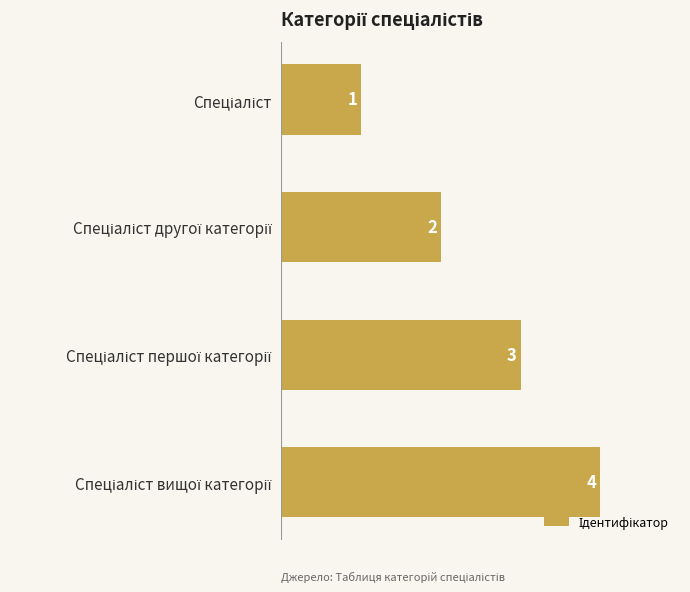

What is the sum of all values?

10